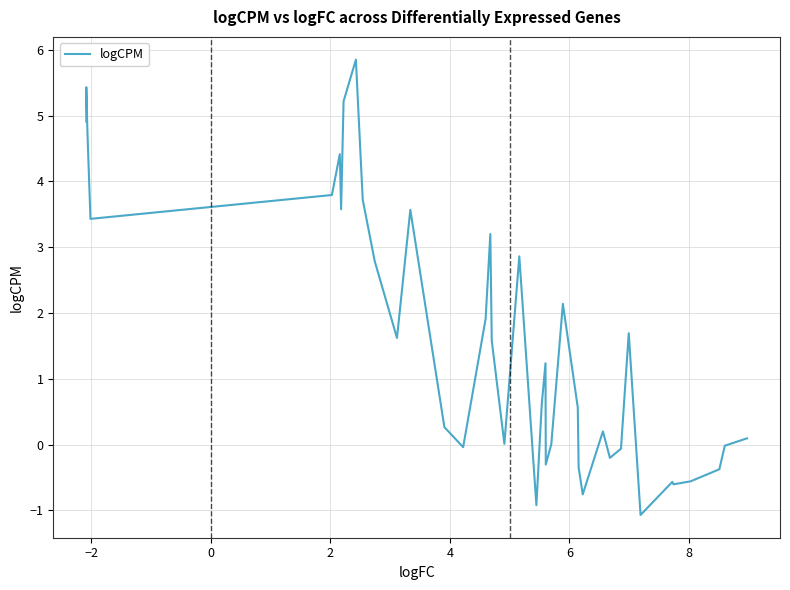

What is the maximum value shown in the chart?

5.9